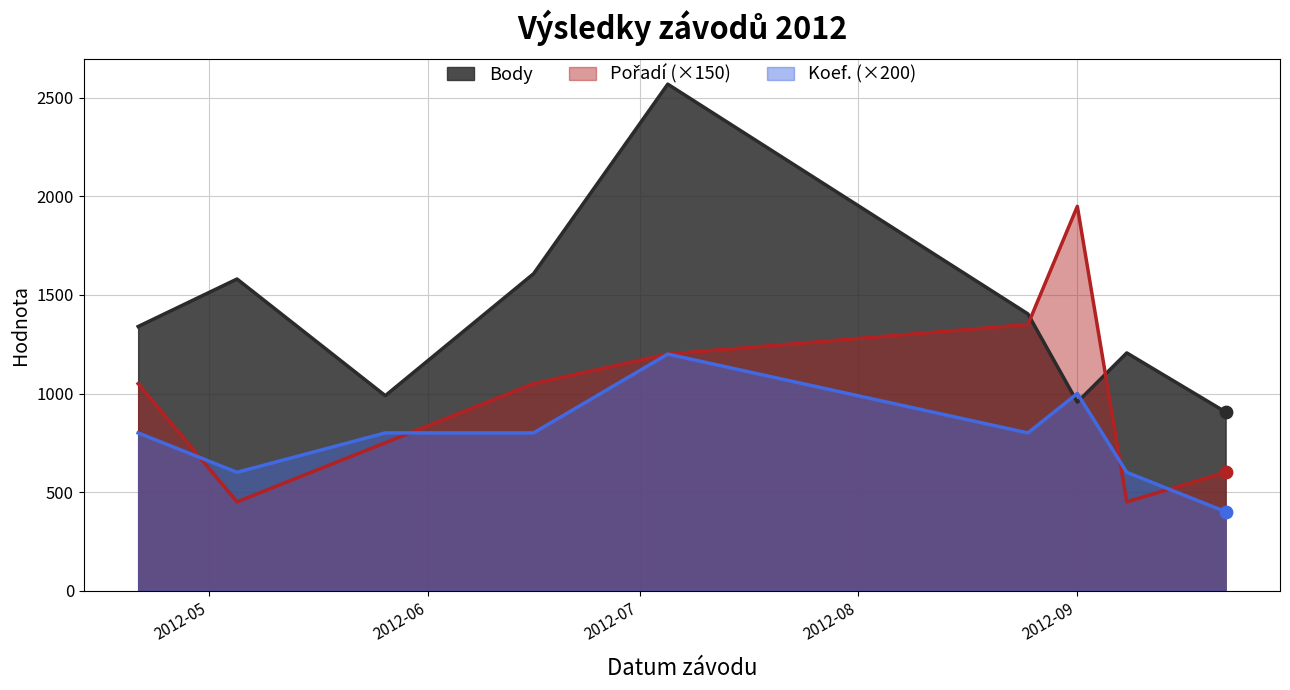

Which series has the largest Y range (max minus min)?

Body